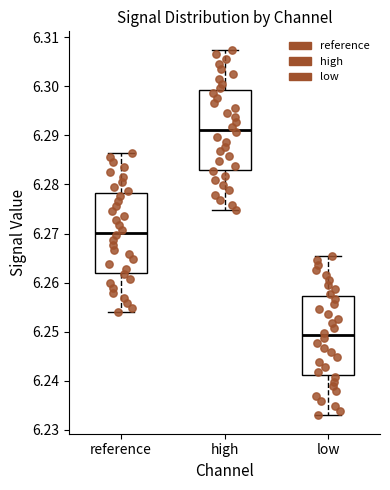

Where does the median line of the box for reference sit on the y-axis? The values are not printed on the chart, so give them approximately, as read against the axis.

6.270